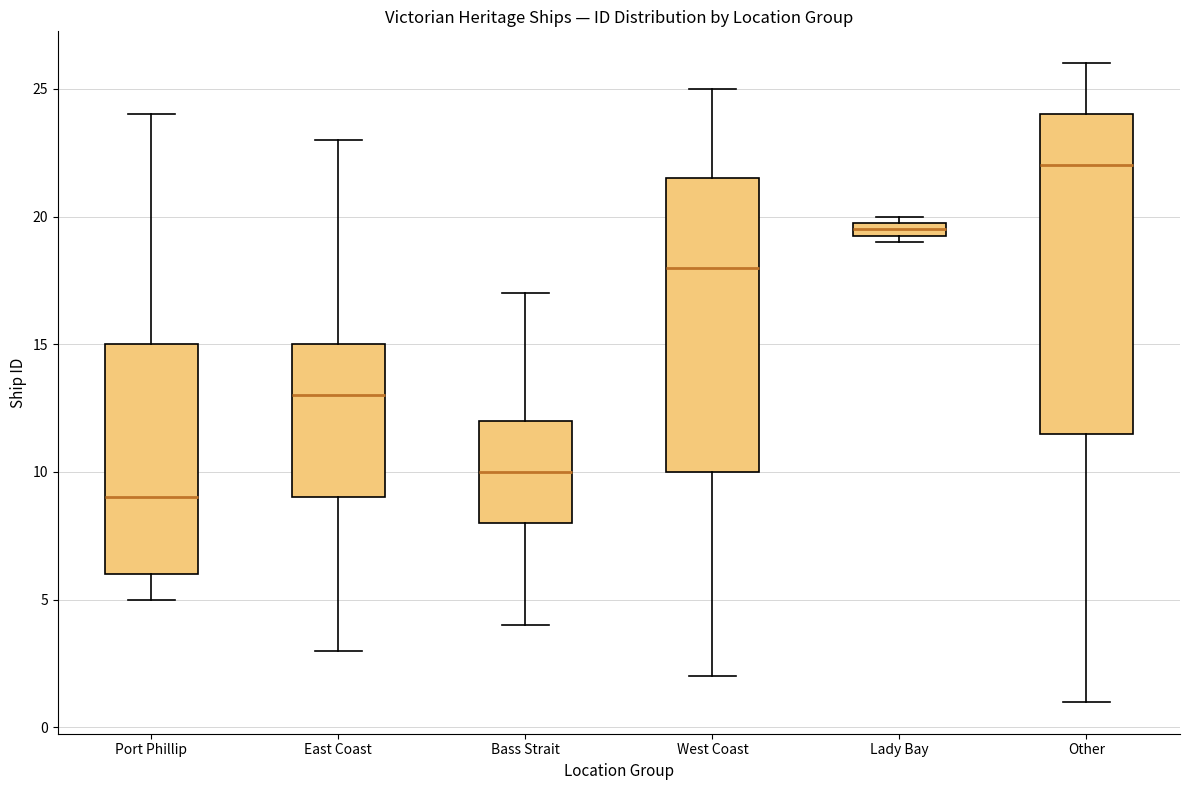

Where does the median line of the box for Other sit on the y-axis? The values are not printed on the chart, so give them approximately, as read against the axis.

22.0